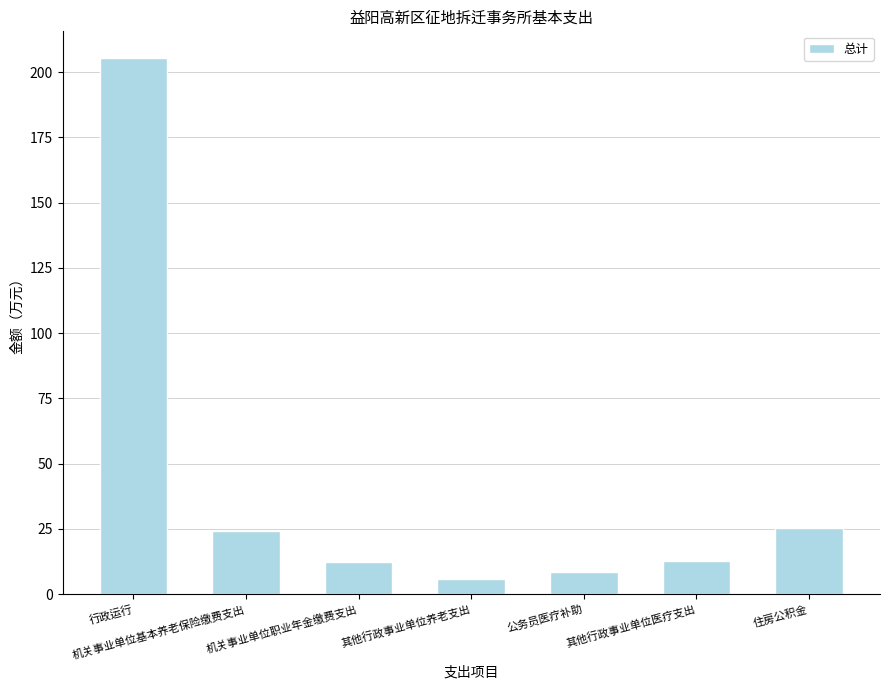

What is the greatest value displayed?

205.4